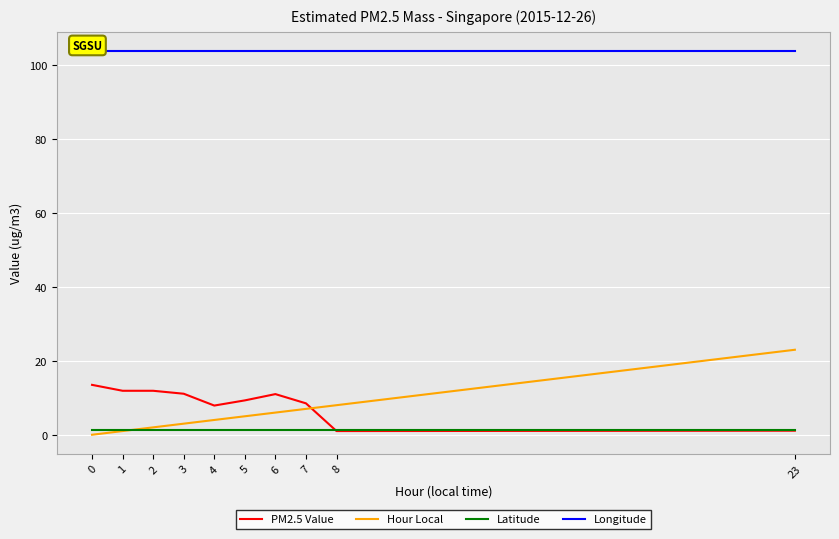

What is the difference between the second highest and second lowest values in the Hour Local series?

7.0